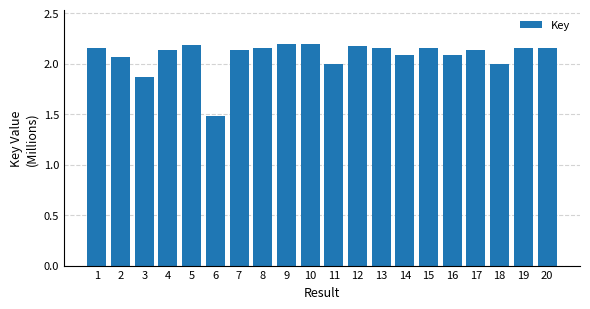

Which has a higher value, 13 or 3?

13